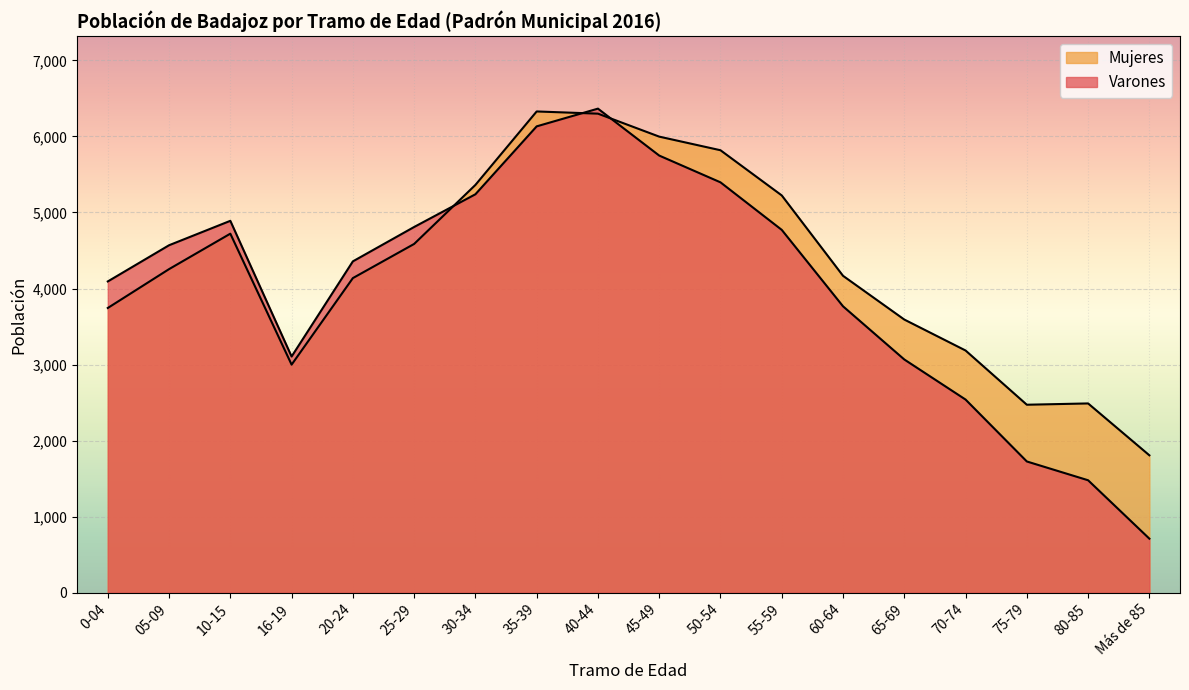

How many times do Varones and Mujeres cross each other?

3